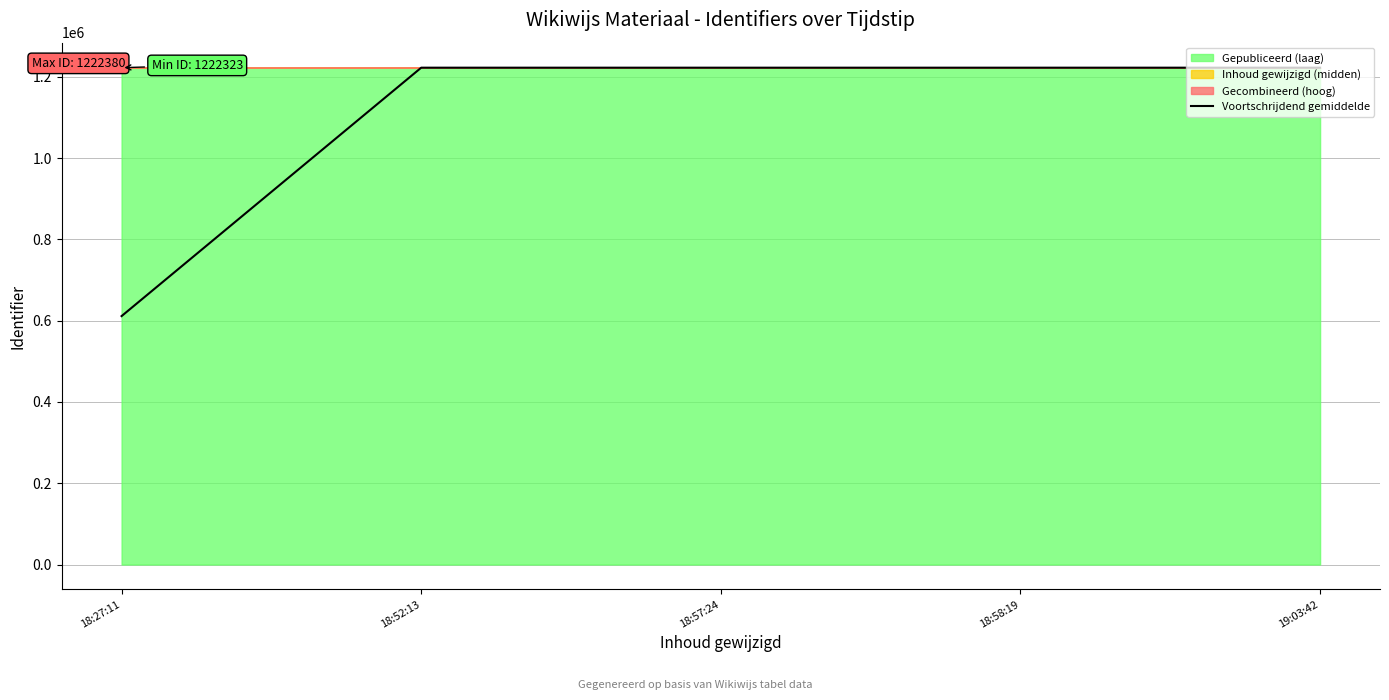

At which category does the data reach its first local valley?

18:57:24